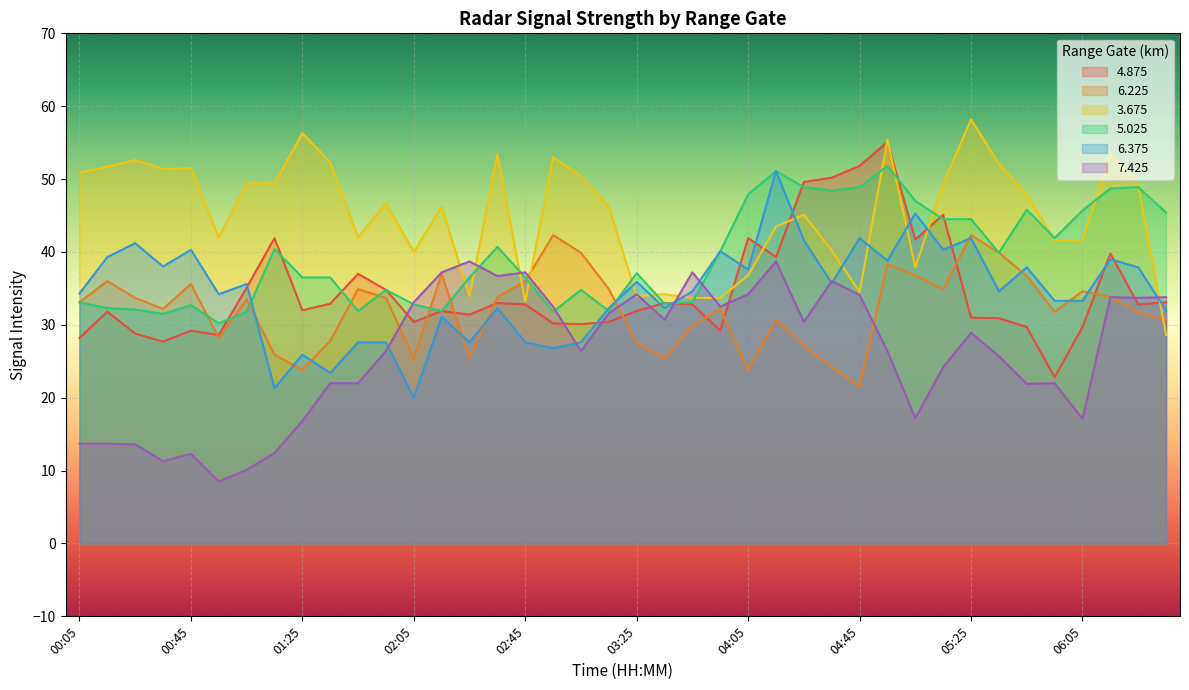

What is the difference between the maximum and minimum values in the 6.225 series?

20.7